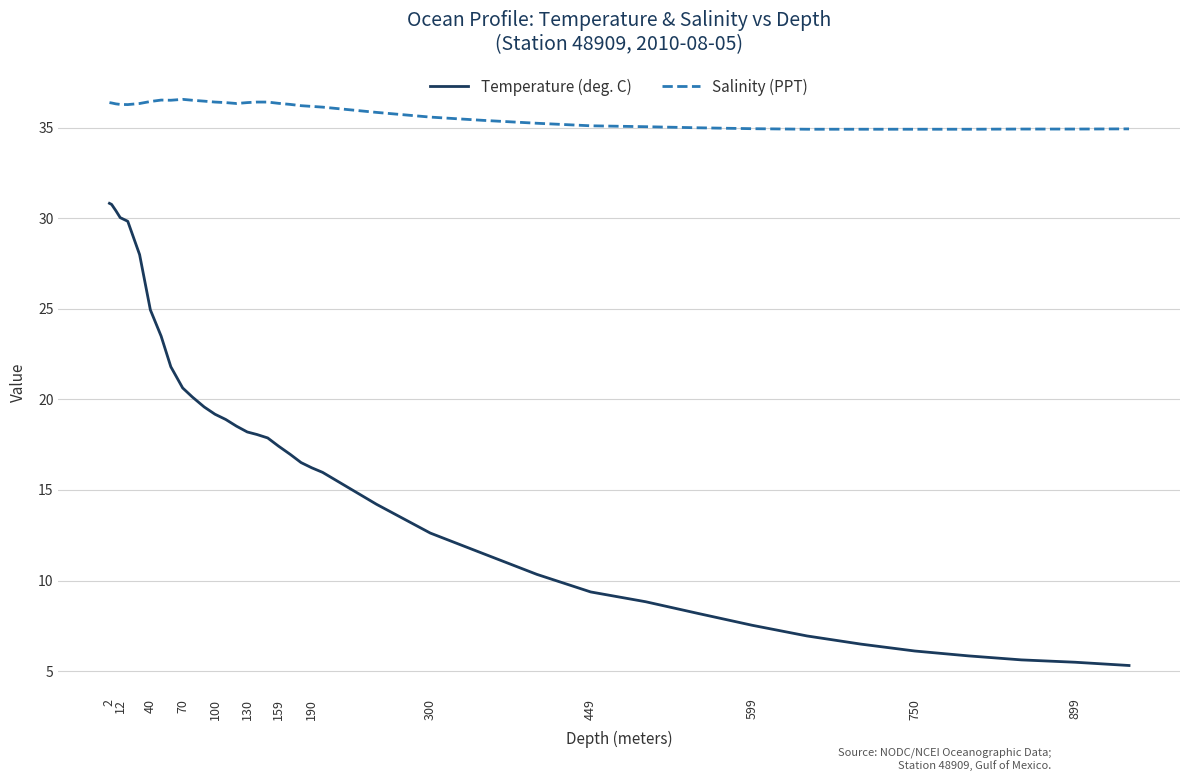

How many distinct data groups are displayed?

2